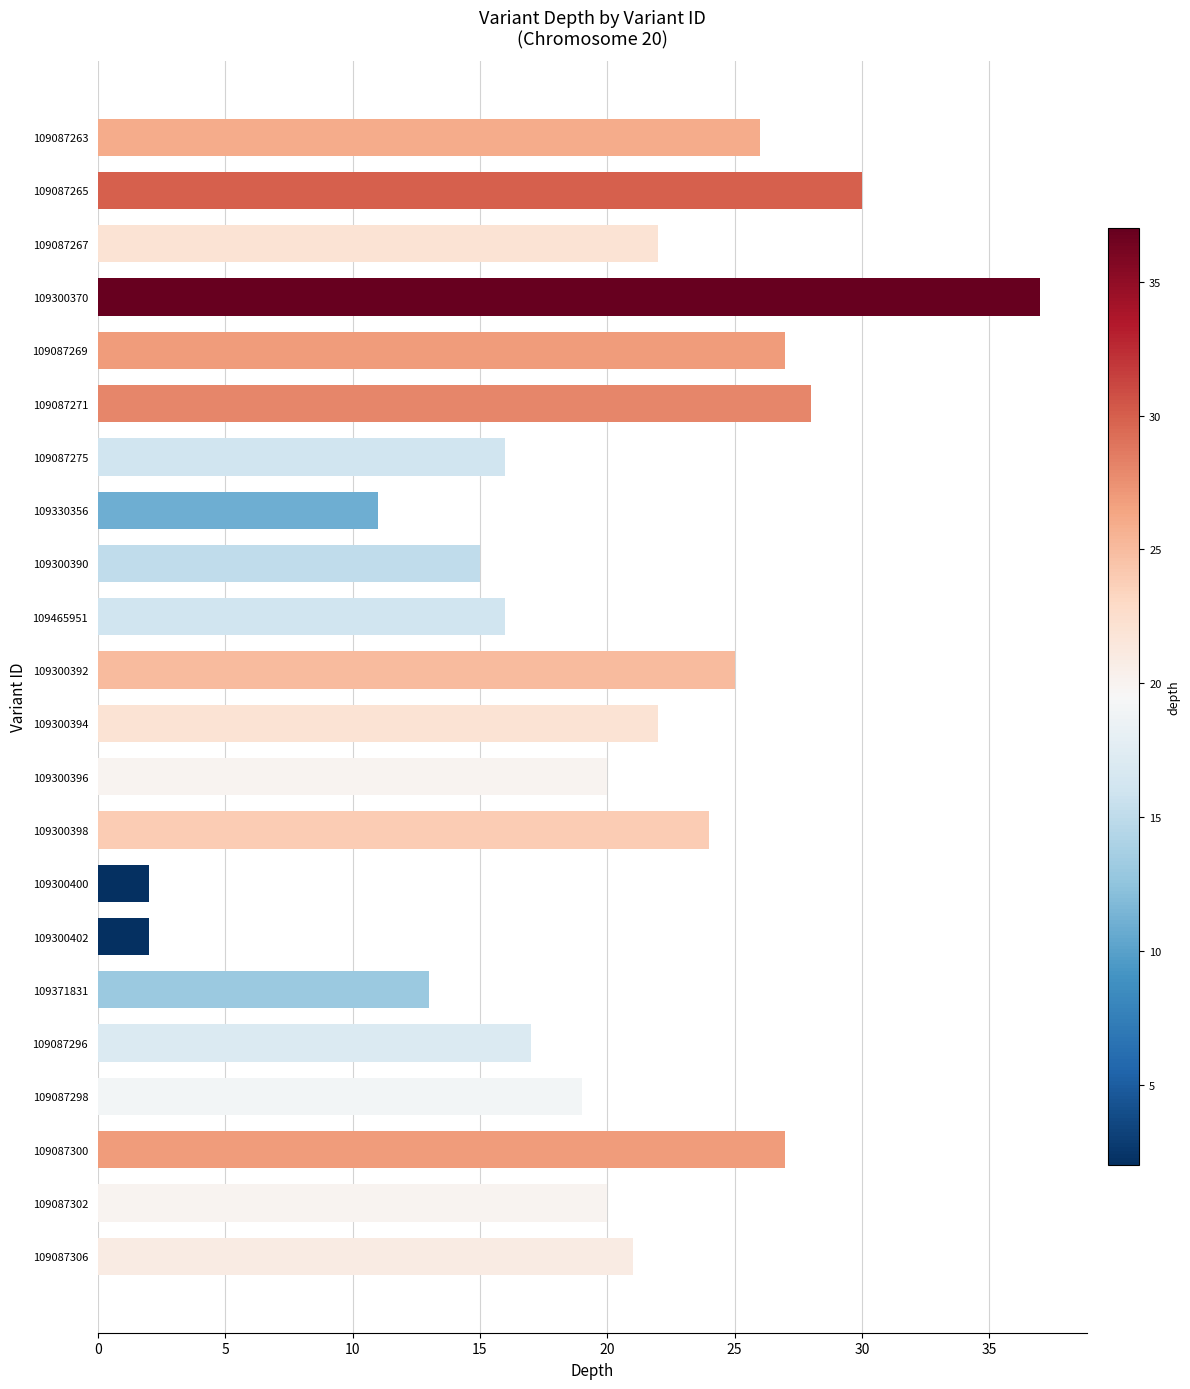

Reading top to bottom, list all the values displayed in this chart.

109087263=26	109087265=30	109087267=22	109300370=37	109087269=27	109087271=28	109087275=16	109330356=11	109300390=15	109465951=16	109300392=25	109300394=22	109300396=20	109300398=24	109300400=2	109300402=2	109371831=13	109087296=17	109087298=19	109087300=27	109087302=20	109087306=21